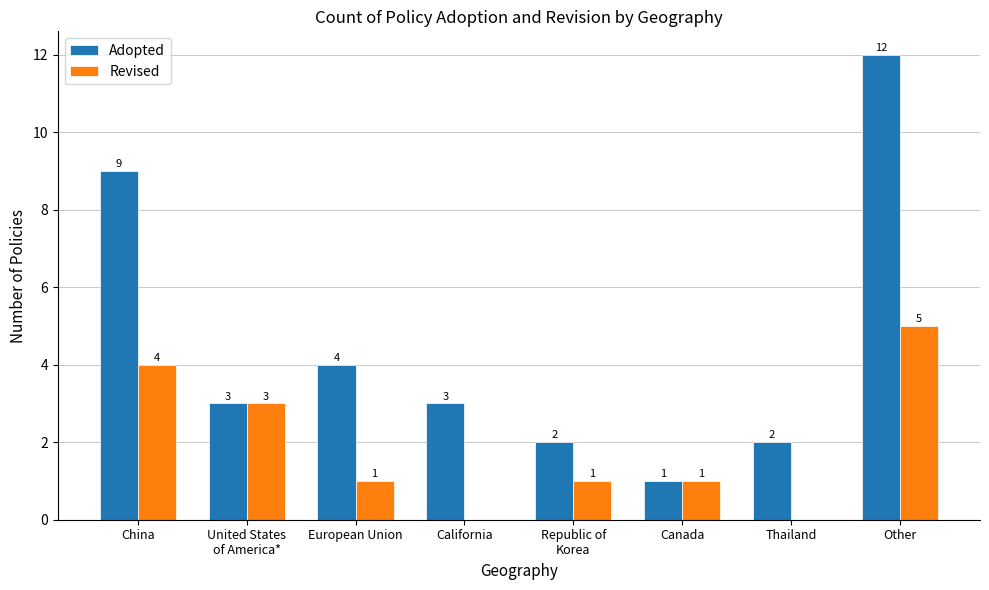

Which label corresponds to the largest value in the chart?

Other